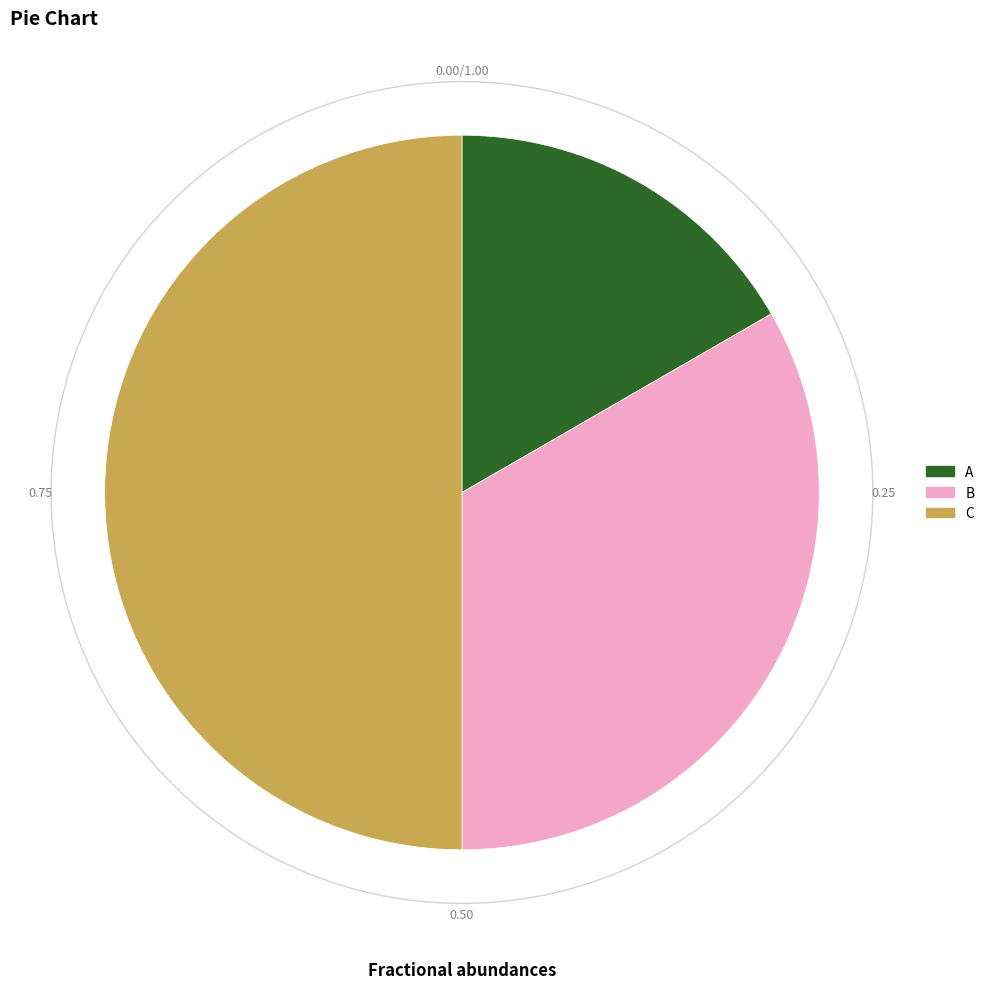

To the nearest percent, what is the difference between the B and C slice percentages?

17%